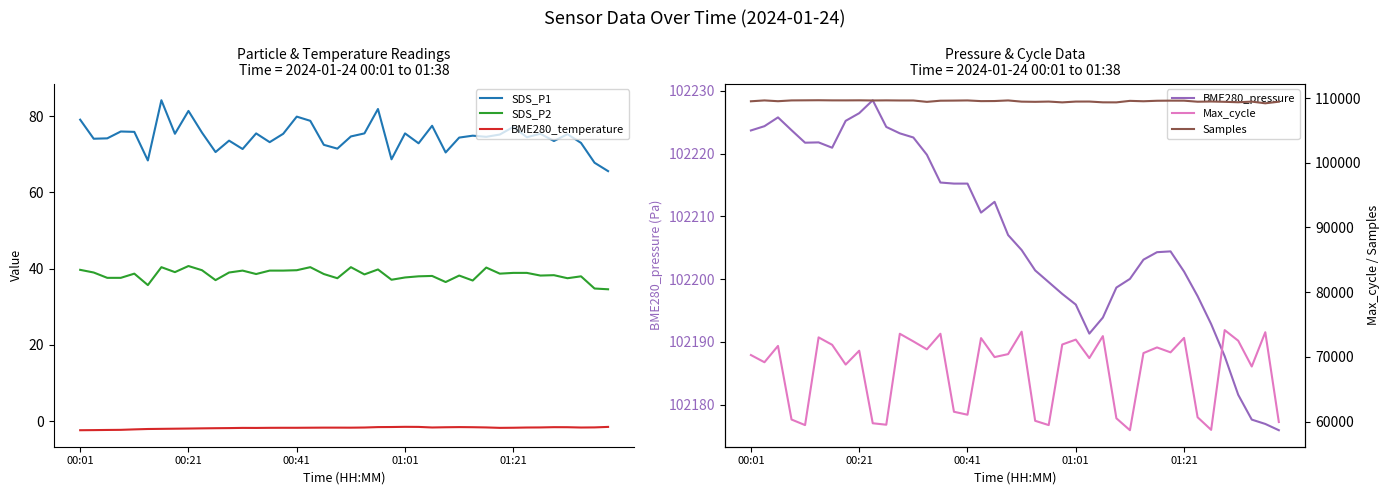

True or false: Max_cycle and SDS_P2 cross at least once.

False